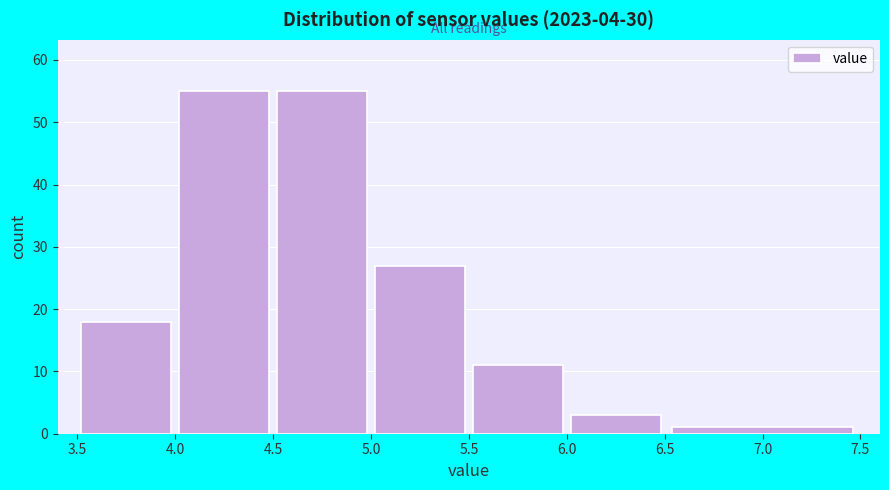

What is the height of the bar covering 4.5 to 5.0 on the x-axis? The values are not printed on the chart, so give them approximately, as read against the axis.

55